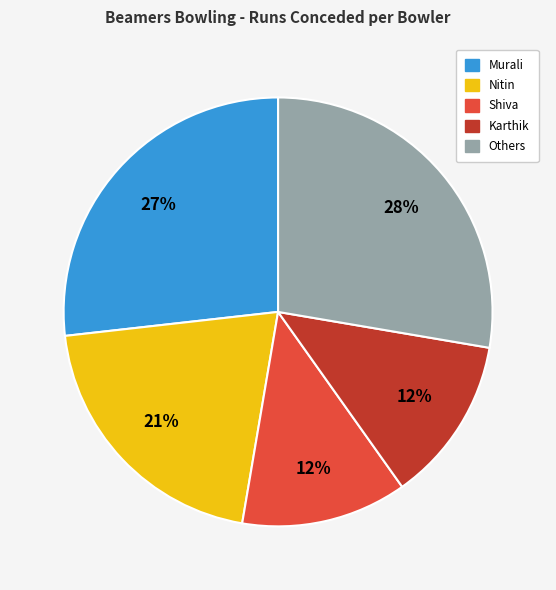

Does any single category account for the majority?

No